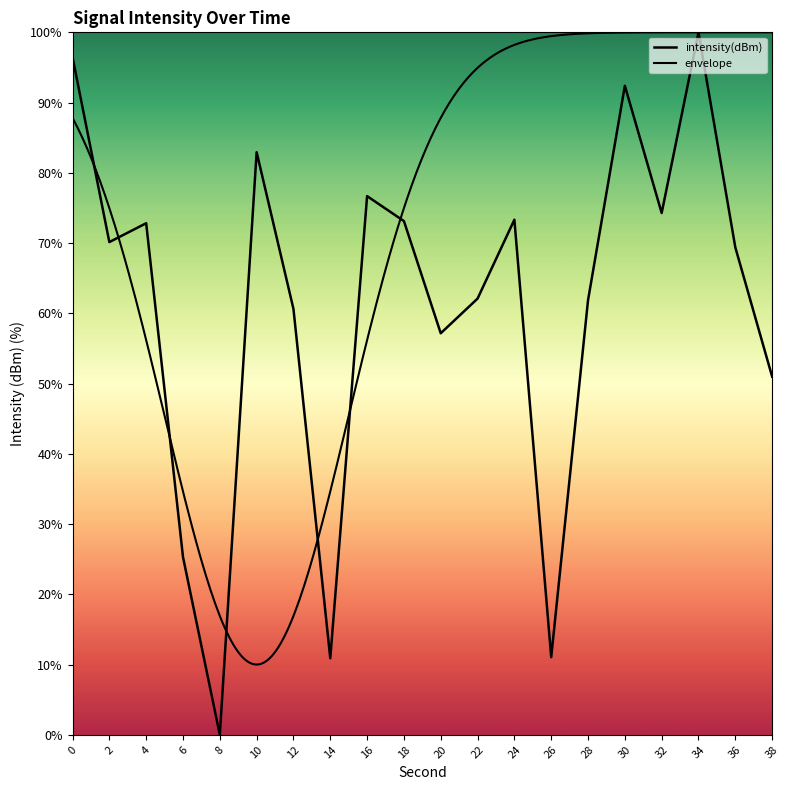

What is the value of the 17th point from the left?

74.3